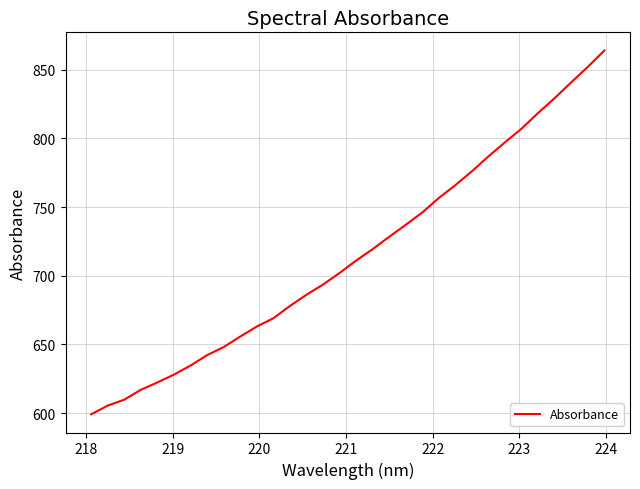

What is the minimum value shown in the chart?

599.1